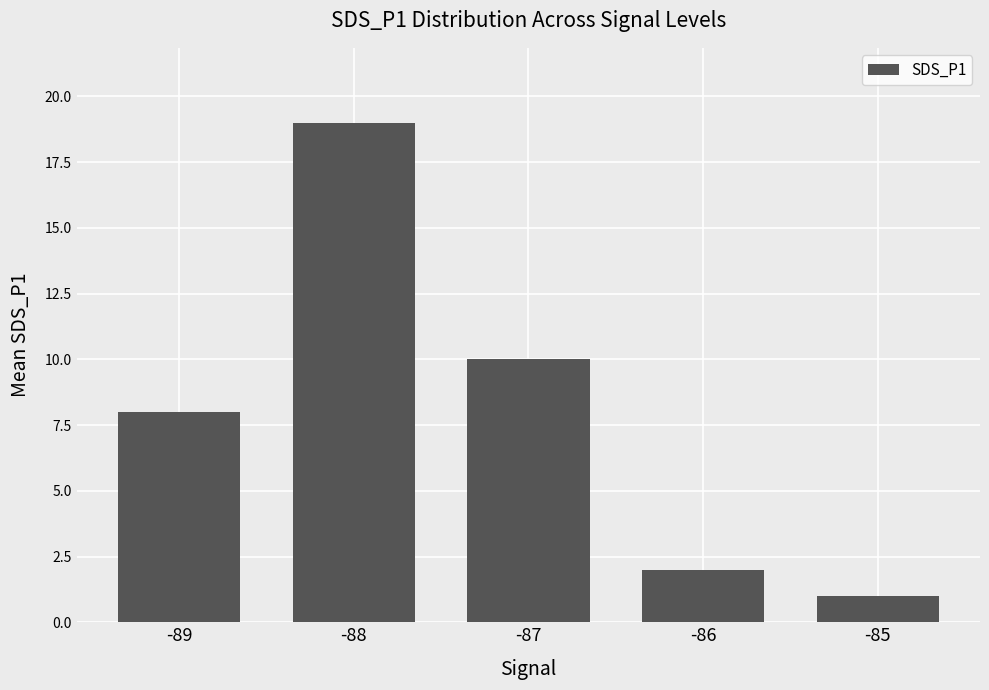

Count the number of data series in this chart.

1